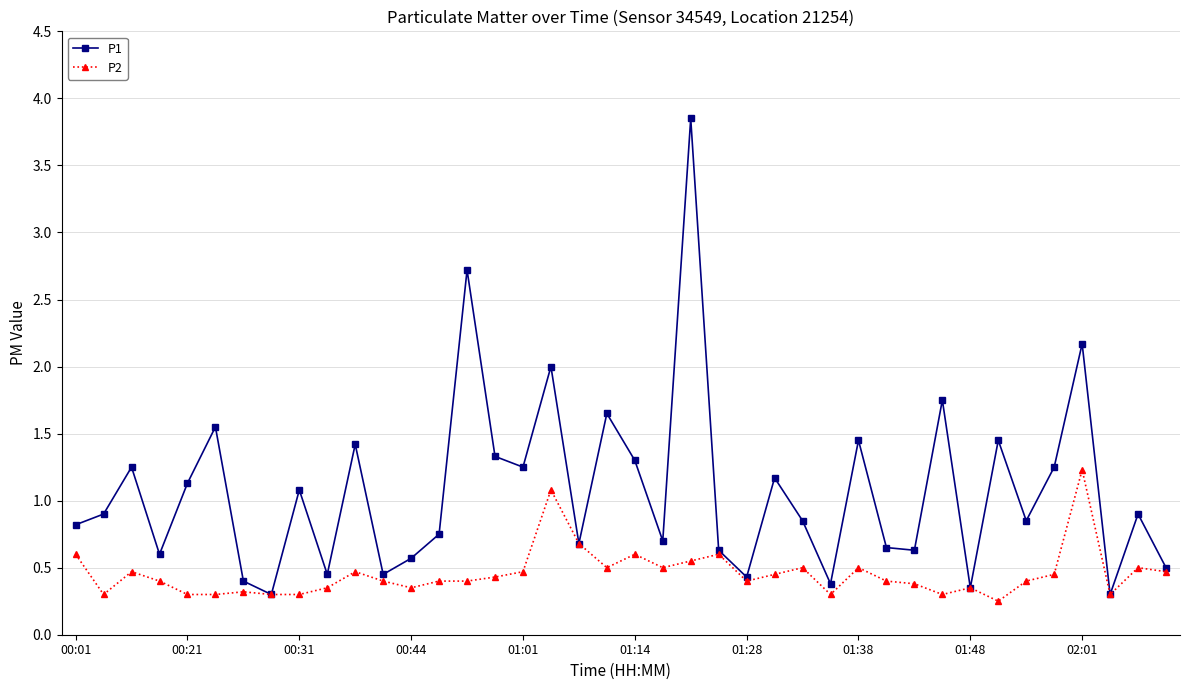

True or false: P2 has more than 2 interior local peaks.

True